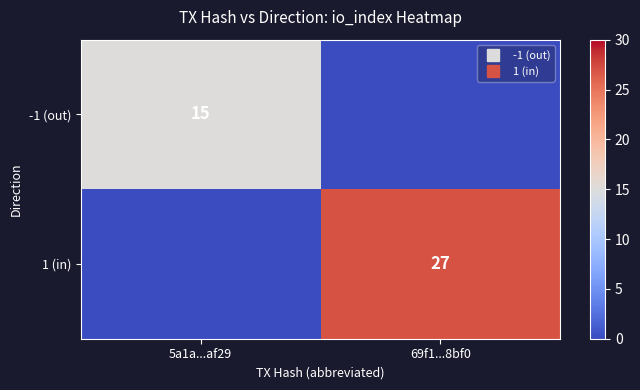

Which label corresponds to the largest value in the chart?

69f1...8bf0